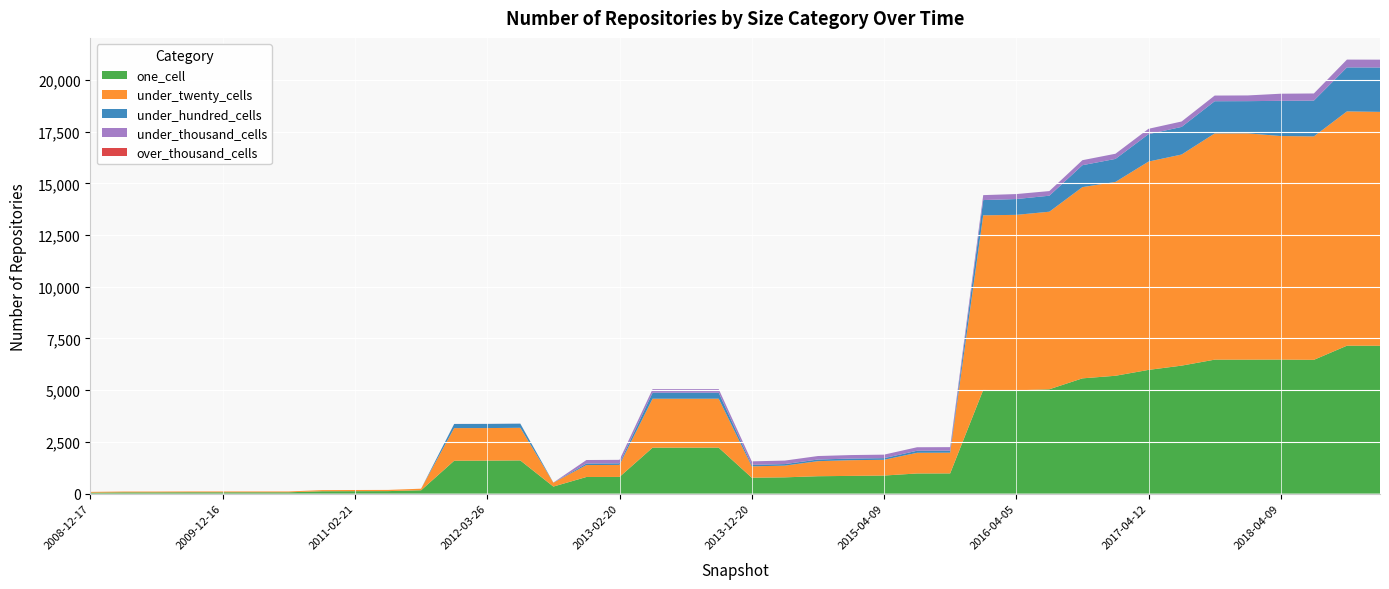

Reading left to right, extract all data points from this chart.

one_cell: 46	61	61	65	65	65	65	114	118	121	162	1590	1595	1605	341	804	807	2221	2222	2222	770	787	841	857	874	974	977	5013	4993	5046	5573	5698	5982	6188	6477	6477	6481	6468	7152	7149
under_twenty_cells: 38	39	39	39	39	39	39	55	57	58	76	1577	1574	1577	187	576	581	2367	2366	2367	547	567	728	759	762	1000	1002	8443	8485	8584	9246	9372	10072	10207	10938	10941	10808	10802	11328	11308
under_hundred_cells: 0	0	0	0	0	0	0	0	0	0	0	199	200	200	6	76	76	291	291	291	74	74	79	79	79	99	99	737	764	774	1060	1113	1327	1335	1557	1558	1702	1732	2127	2146
under_thousand_cells: 0	0	0	0	0	0	0	0	0	0	0	4	4	4	0	169	169	173	173	173	169	169	169	169	169	169	169	239	241	224	242	250	258	262	274	276	344	345	378	379
over_thousand_cells: 0	0	0	0	0	0	0	0	0	0	0	0	0	0	0	0	0	0	0	0	0	0	0	0	0	0	0	0	0	0	0	0	0	0	0	0	0	0	0	0